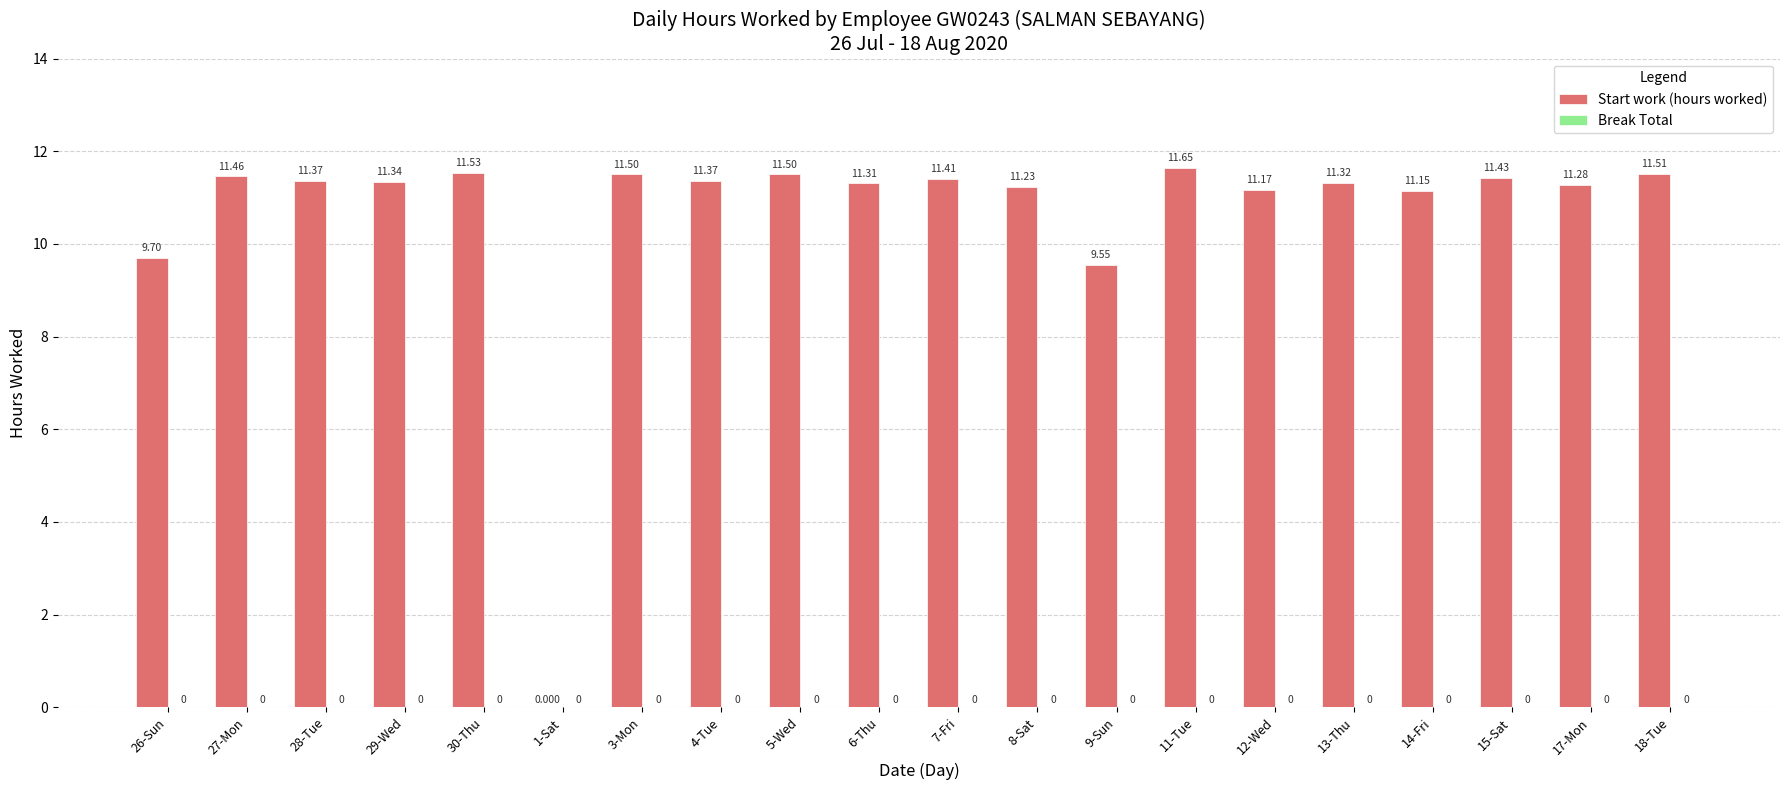

Count the number of values greater than 11.

17